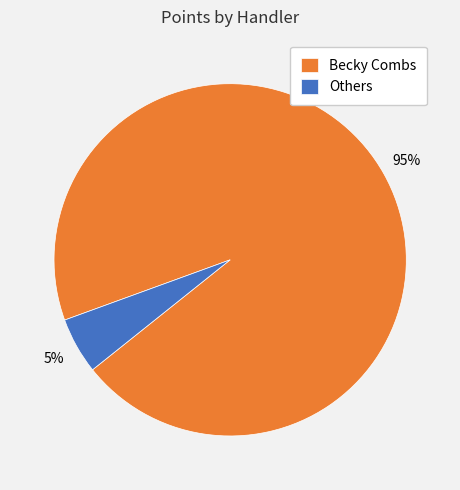

Is there any slice that represents more than half of the pie?

Yes